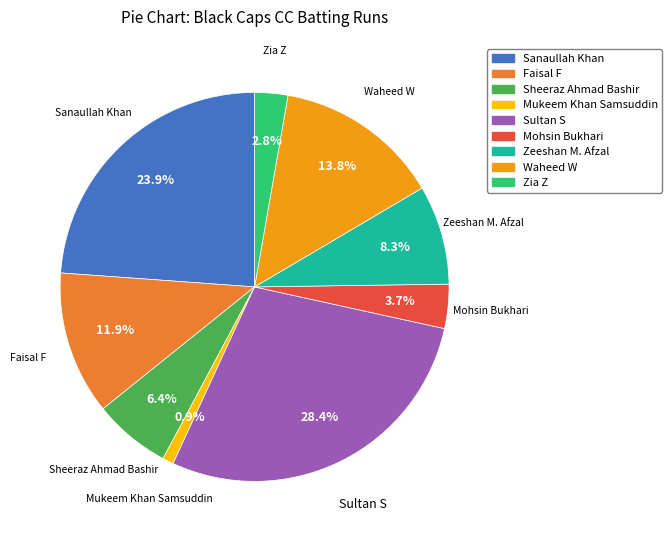

Does any single category account for the majority?

No